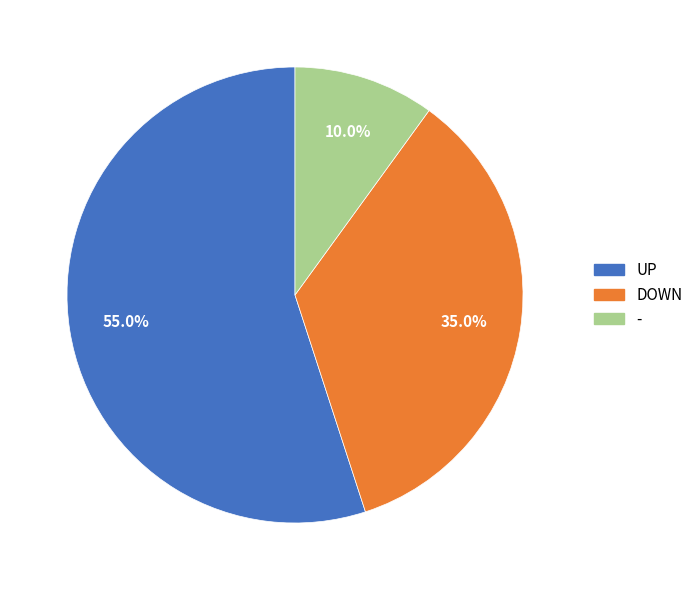

Is there a majority slice in this chart?

Yes